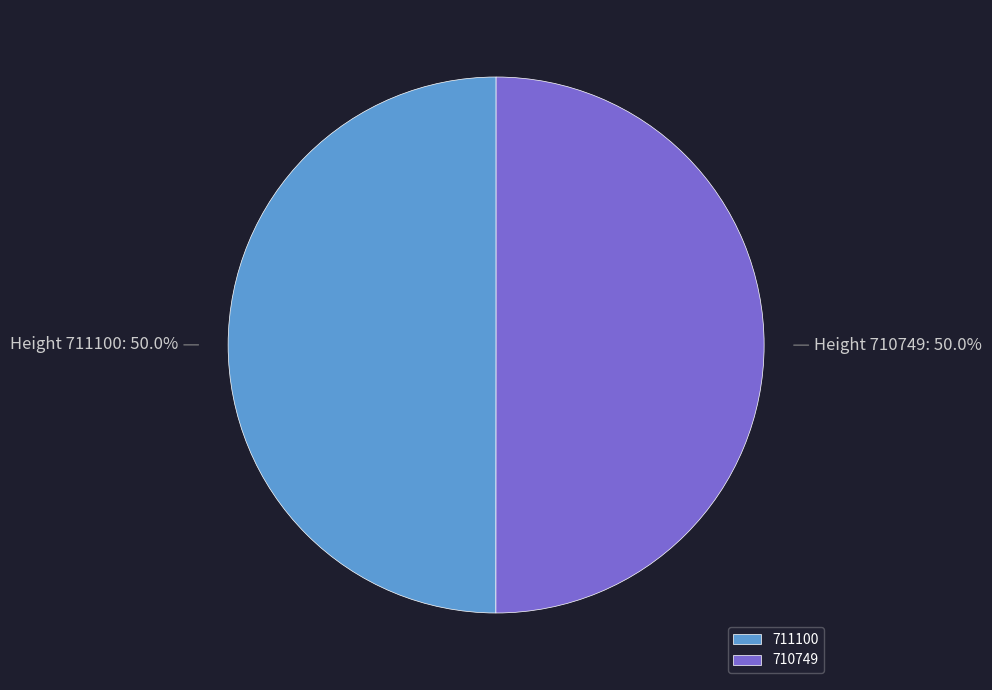

What is the ratio of the value at 711100 to the value at 710749?

1.0